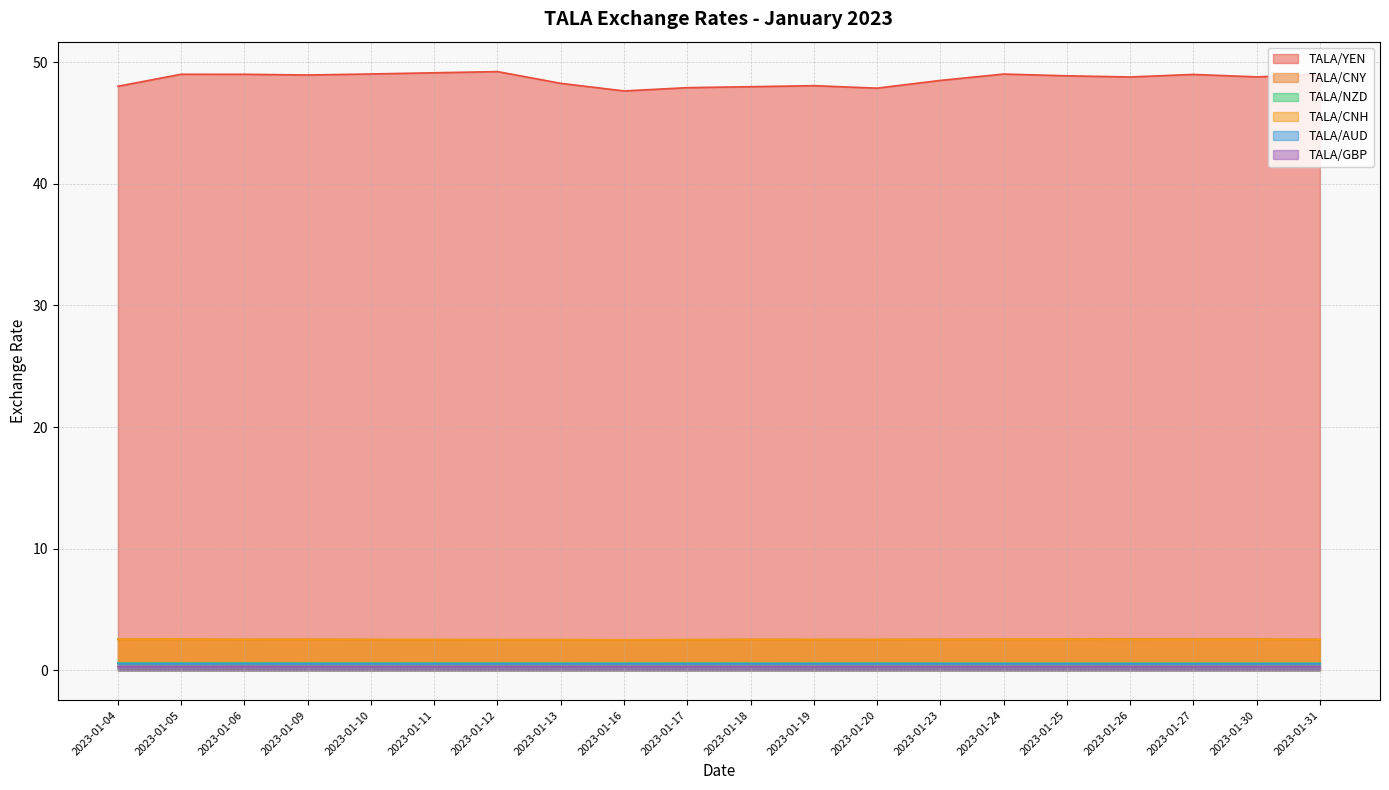

At how many categories does at least one series exceed 40?

20